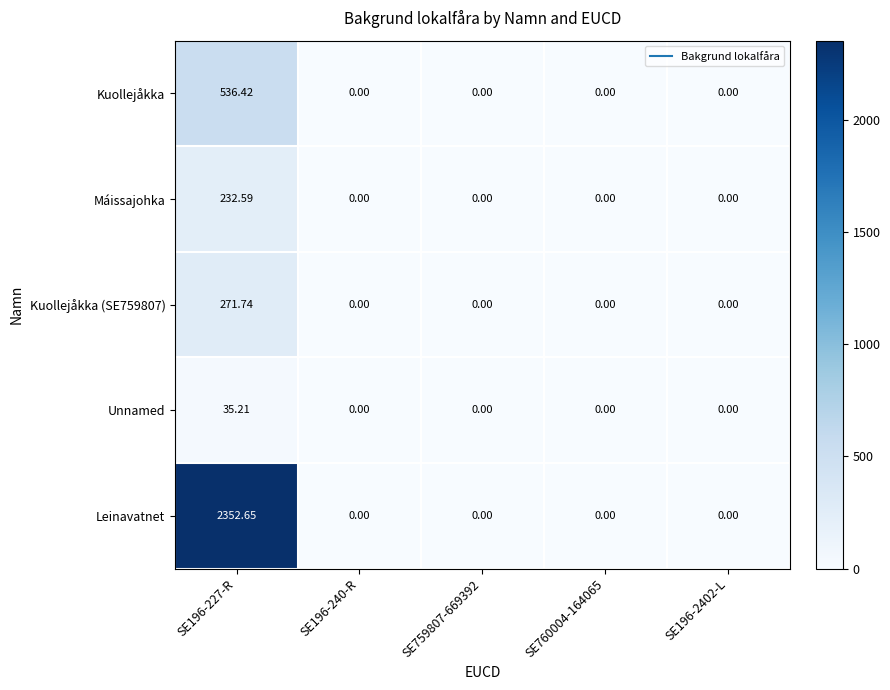

Is the value of Kuollejåkka at SE196-227-R greater than the value of Unnamed at SE196-240-R?

Yes